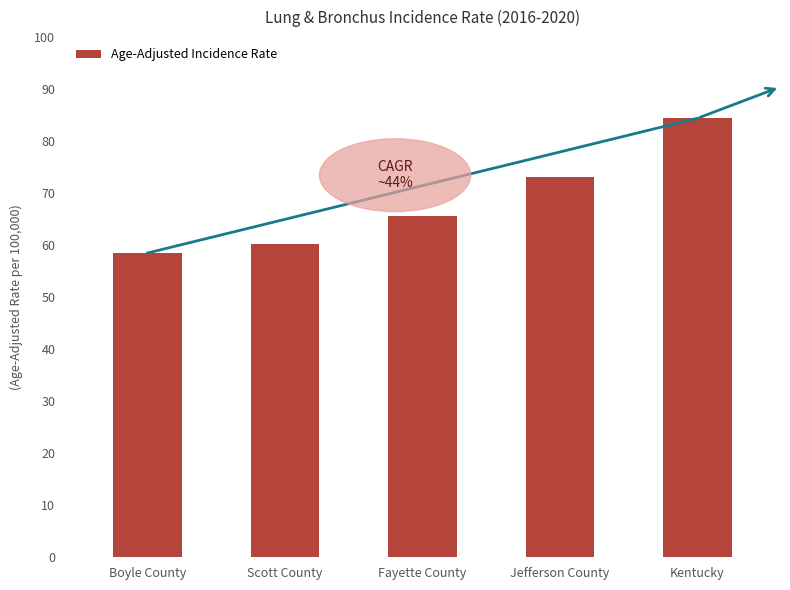

What is the difference between the maximum and second lowest values?

24.1